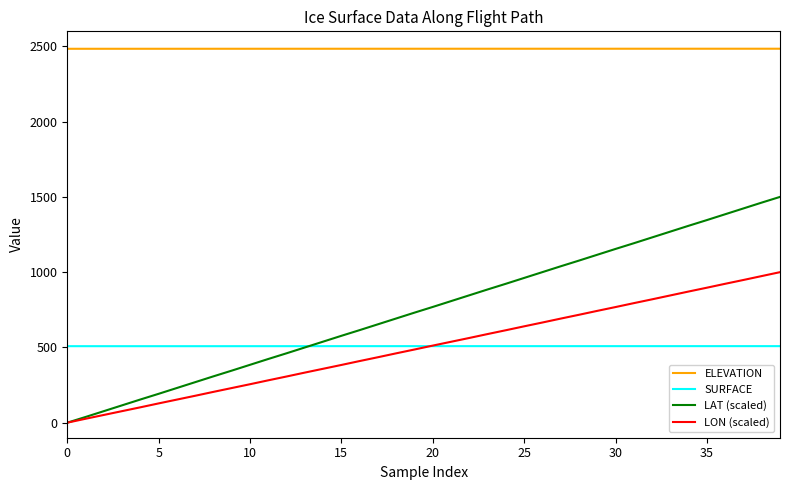

Which series has the largest range (max minus min)?

LAT (scaled)